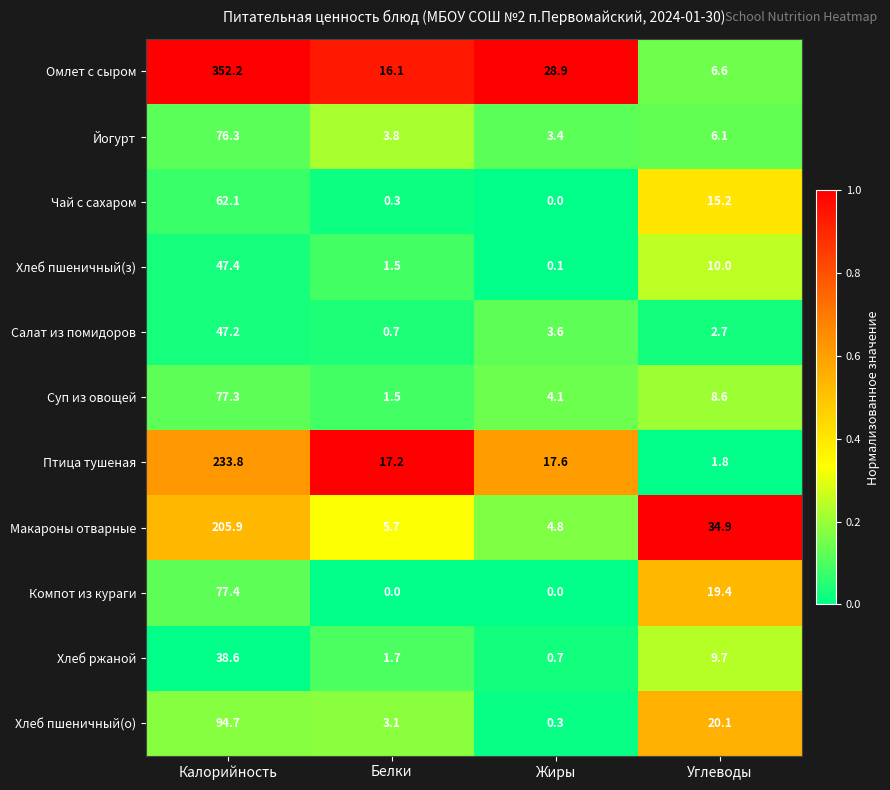

The Хлеб пшеничный(з) series shows 0.1 at Жиры. True or false?

True